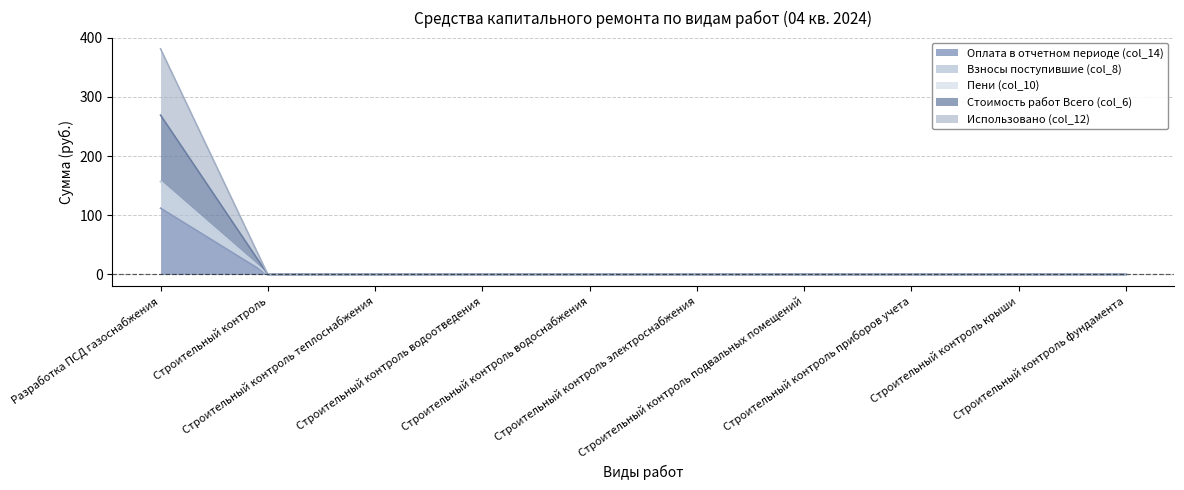

Does the chart have visible grid lines?

Yes